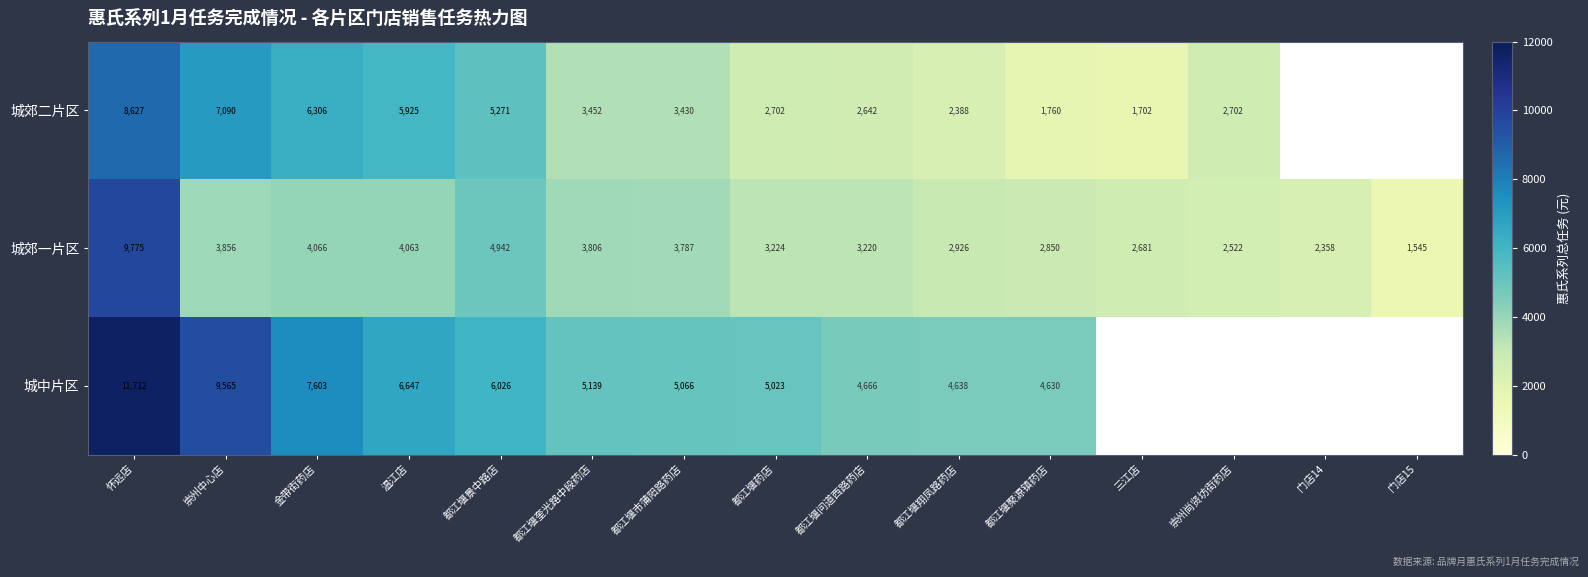

Is the value of 城郊二片区 at 温江店 greater than the value of 城郊一片区 at 崇州中心店?

Yes